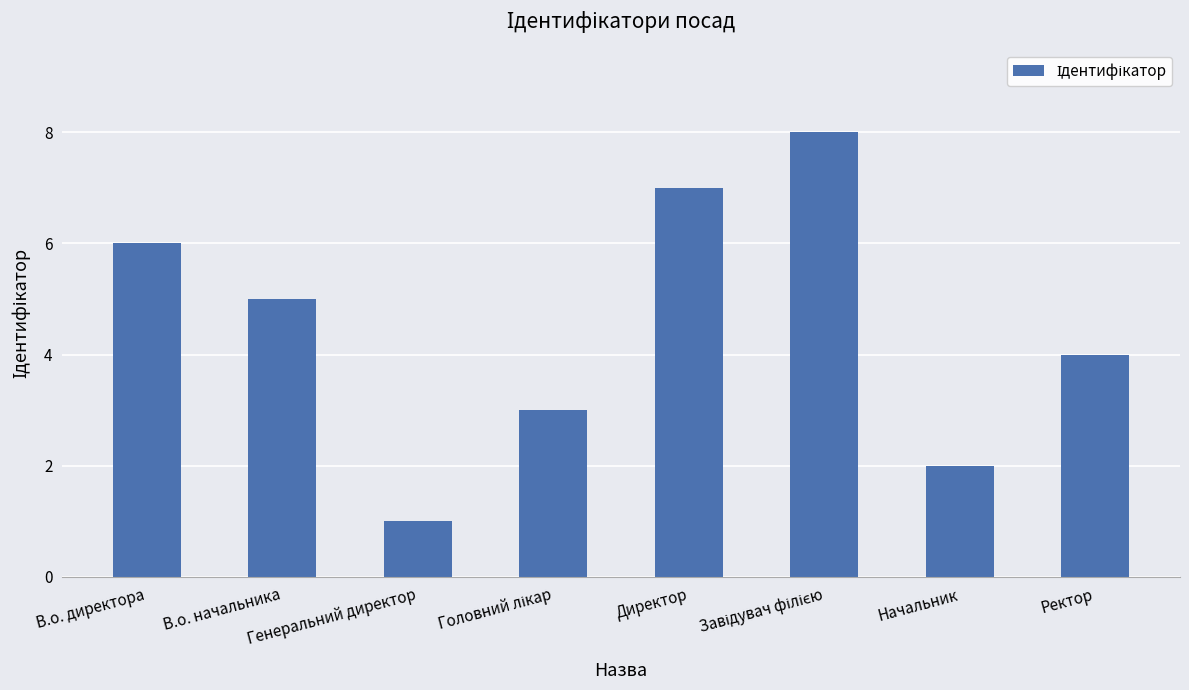

What is the maximum value shown in the chart?

8